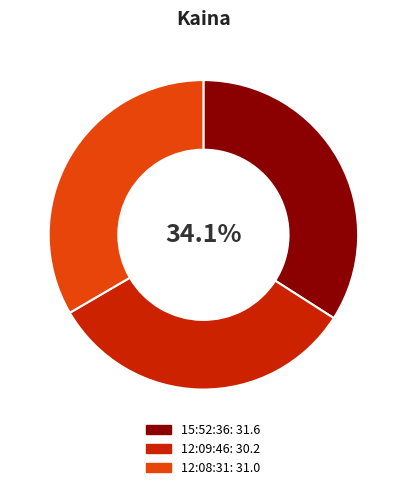

To the nearest percent, what is the average slice percentage?

33%